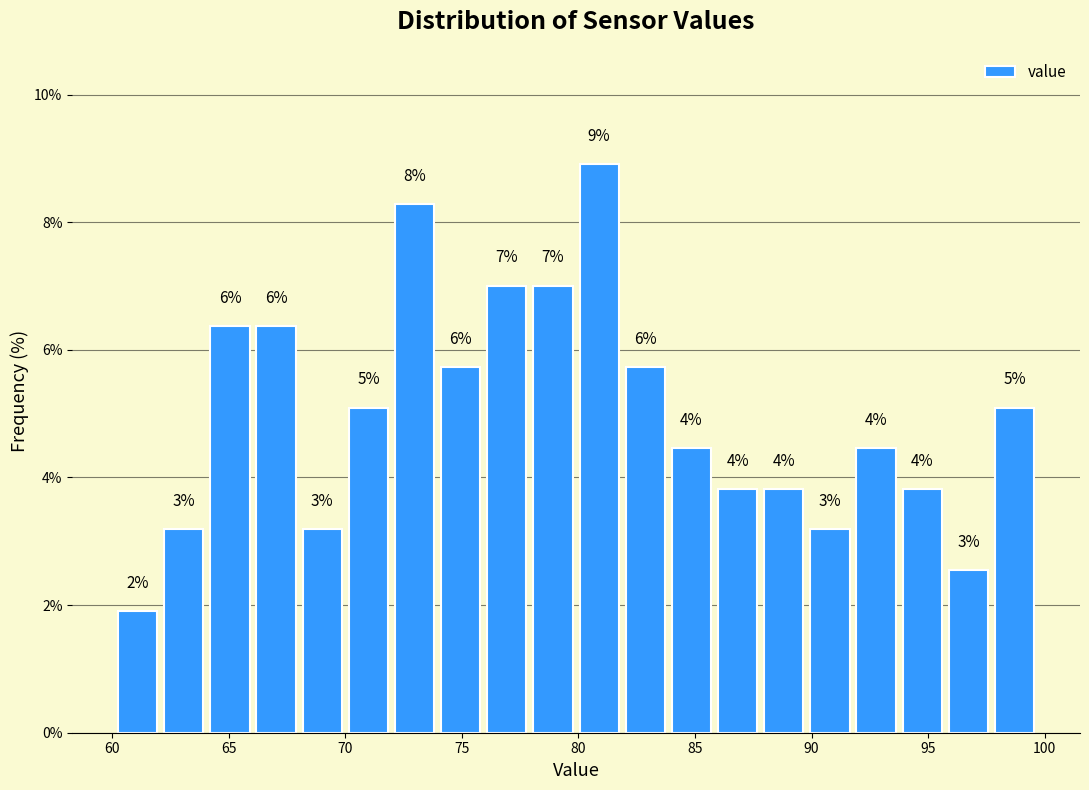

Read against the x-axis, roughly where is the centre of the tallest bar?

81.0